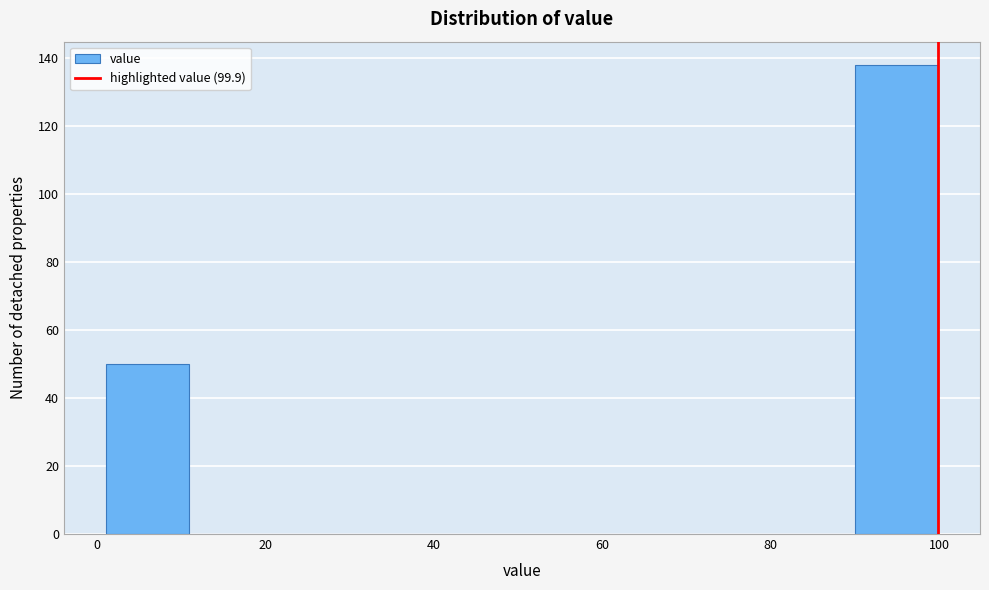

What is the height of the bar covering 2 to 10 on the x-axis? Neither the bar edges nor the heights are printed on the chart, so give them approximately, as read against the axes.

50